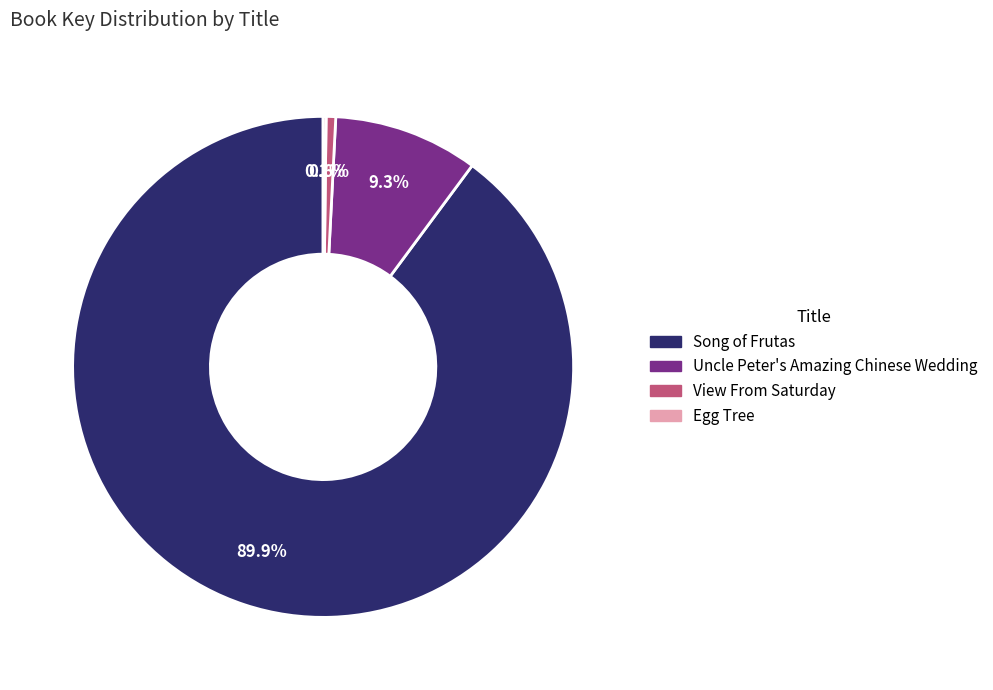

Does any single category account for the majority?

Yes